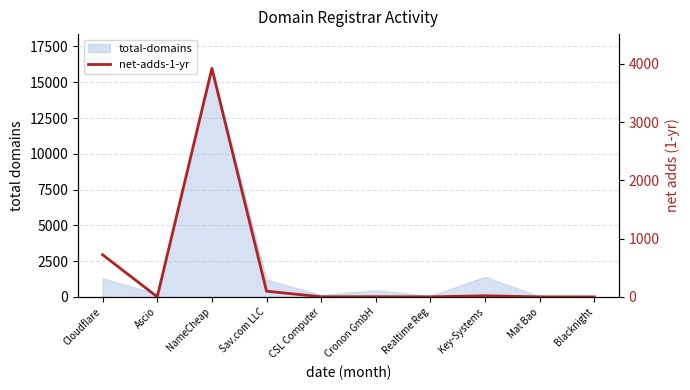

What is the label of the 1st point from the right?

Blacknight